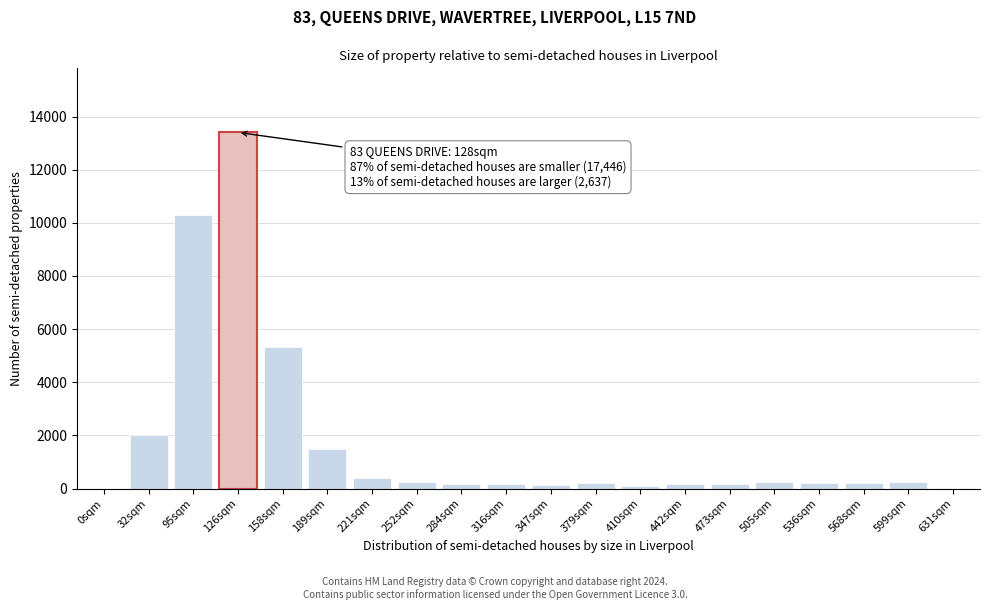

Where is the data nearest to the value 6700?

158sqm